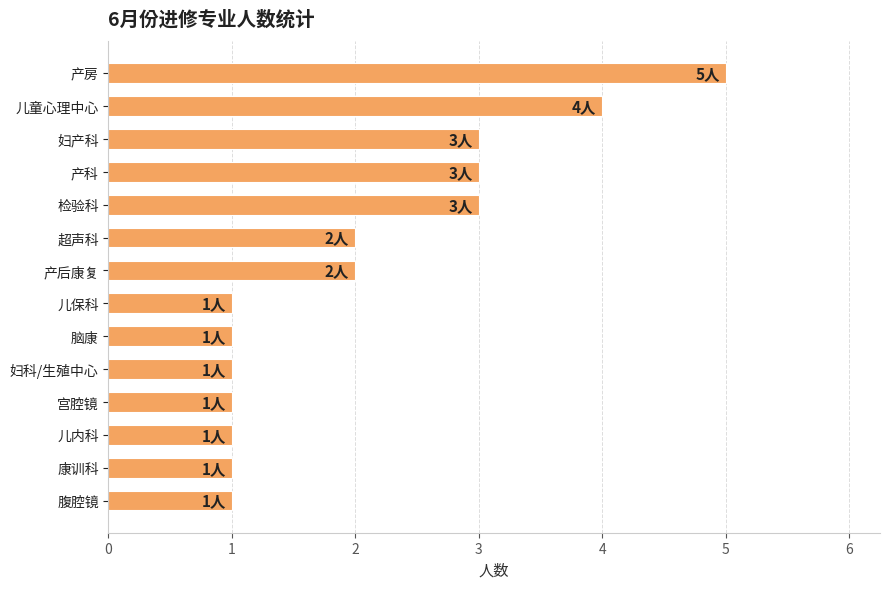

True or false: the data shows 3 at 检验科.

True